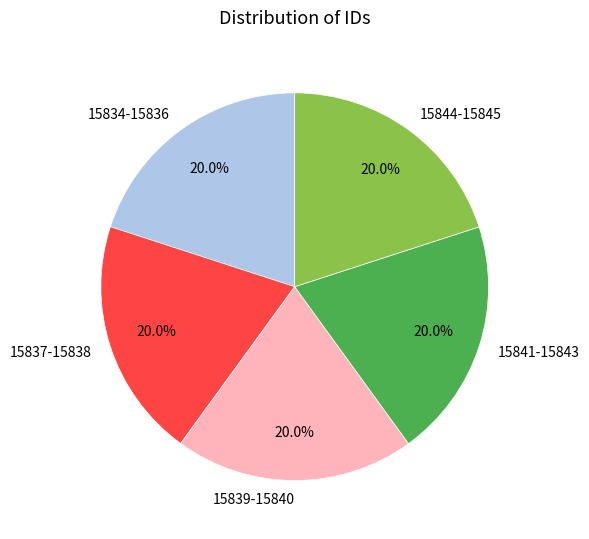

What is the ratio of the value at 15837-15838 to the value at 15841-15843?

1.0